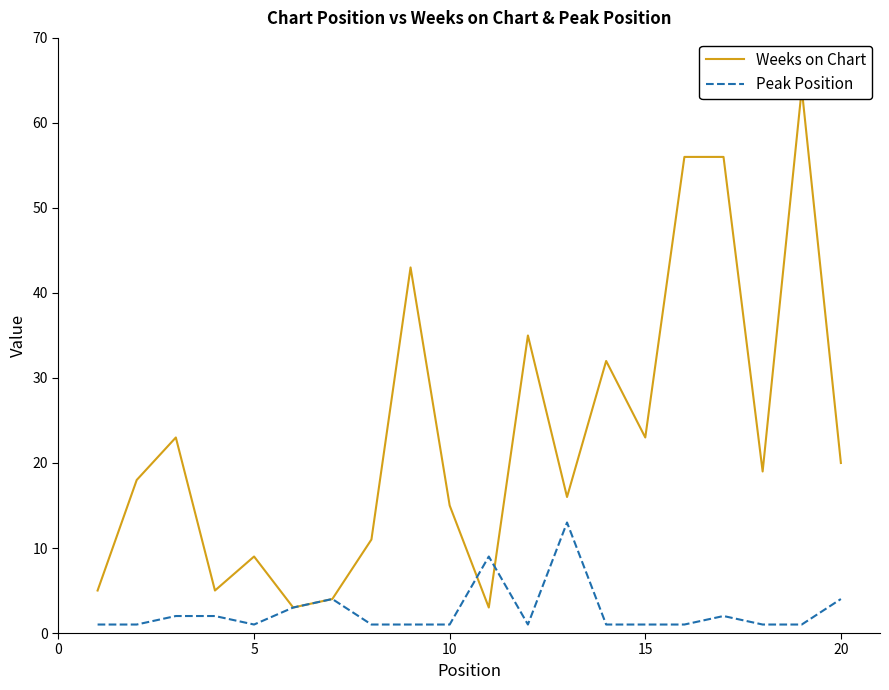

What is the greatest value displayed?

64